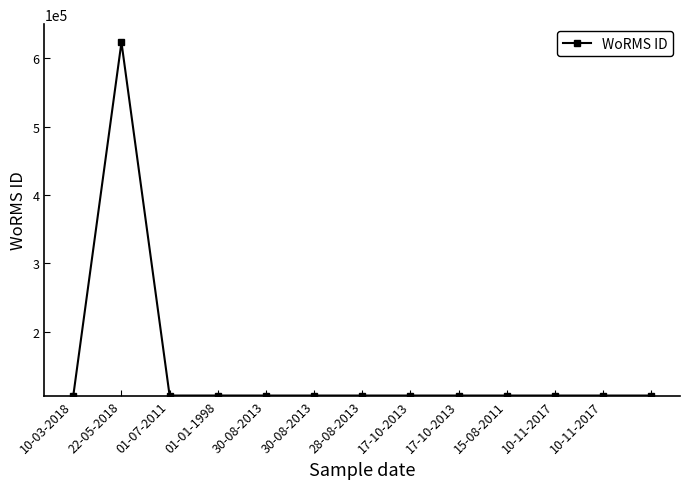

How many distinct data groups are displayed?

1